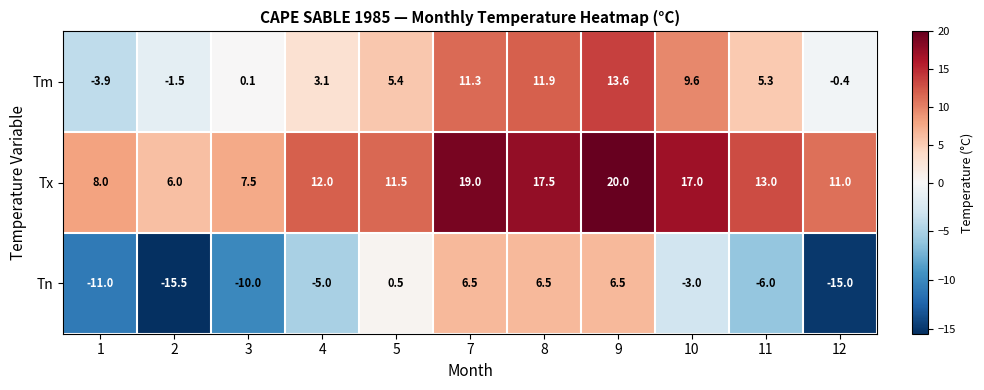

Which series changed the most between 1 and 3?

Tm